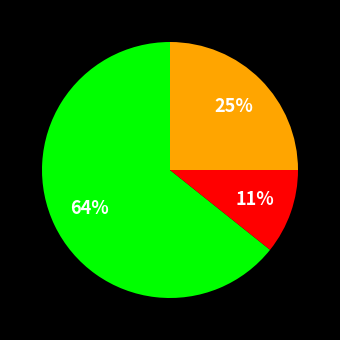

To the nearest percent, what is the average slice percentage?

33%